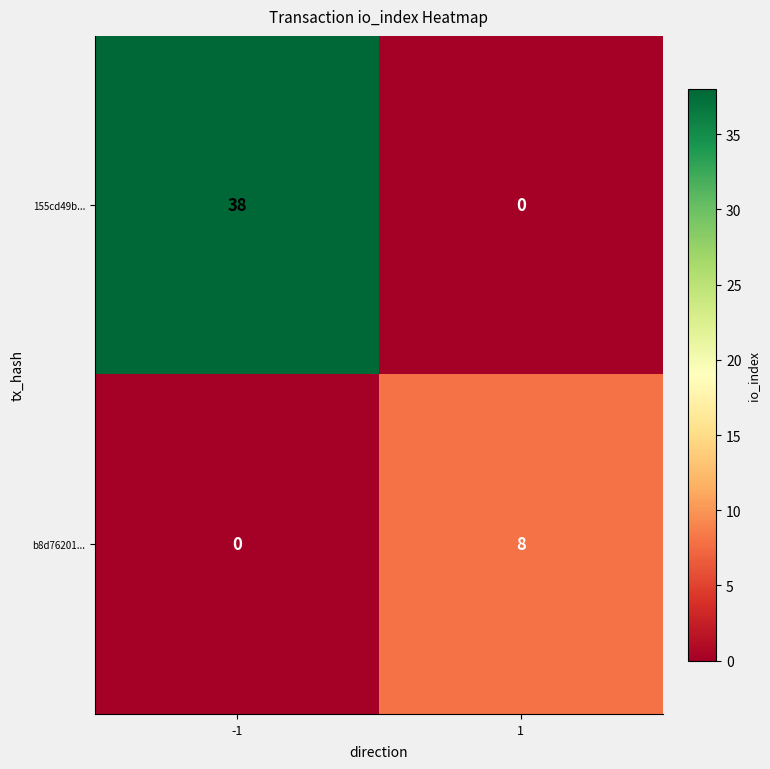

Rank the series by their maximum value, from lowest to highest.

b8d76201..., 155cd49b...